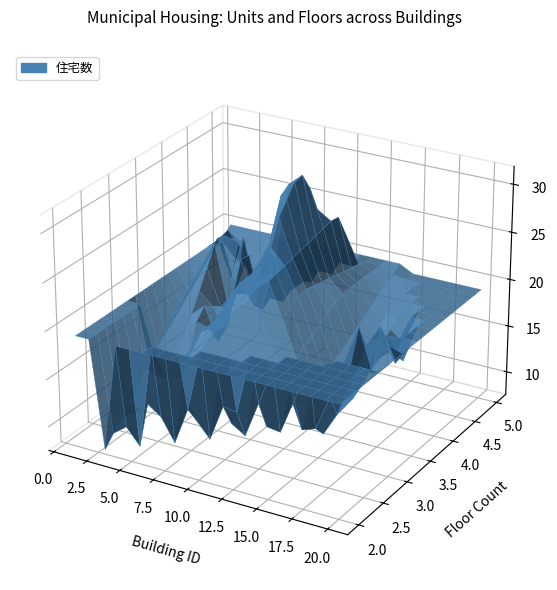

Reading right to left, what are all the values shown in this chart?

住宅数: 18	24	14	16	12	9	20	20	20	24	32	32	24	16	24	16	24	8	12	20
階数: 3	3	4	4	3	3	5	4	5	3	4	4	4	4	4	4	4	2	3	5